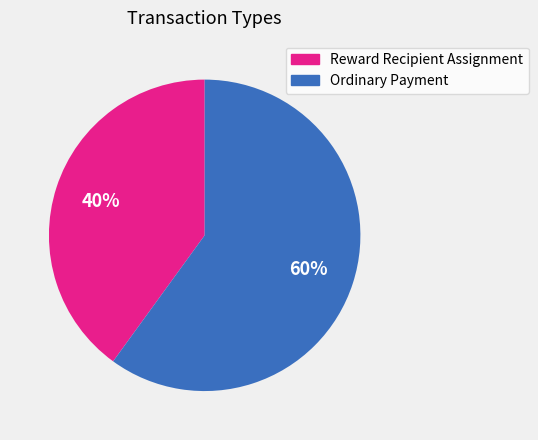

Which category accounts for the majority?

Ordinary Payment